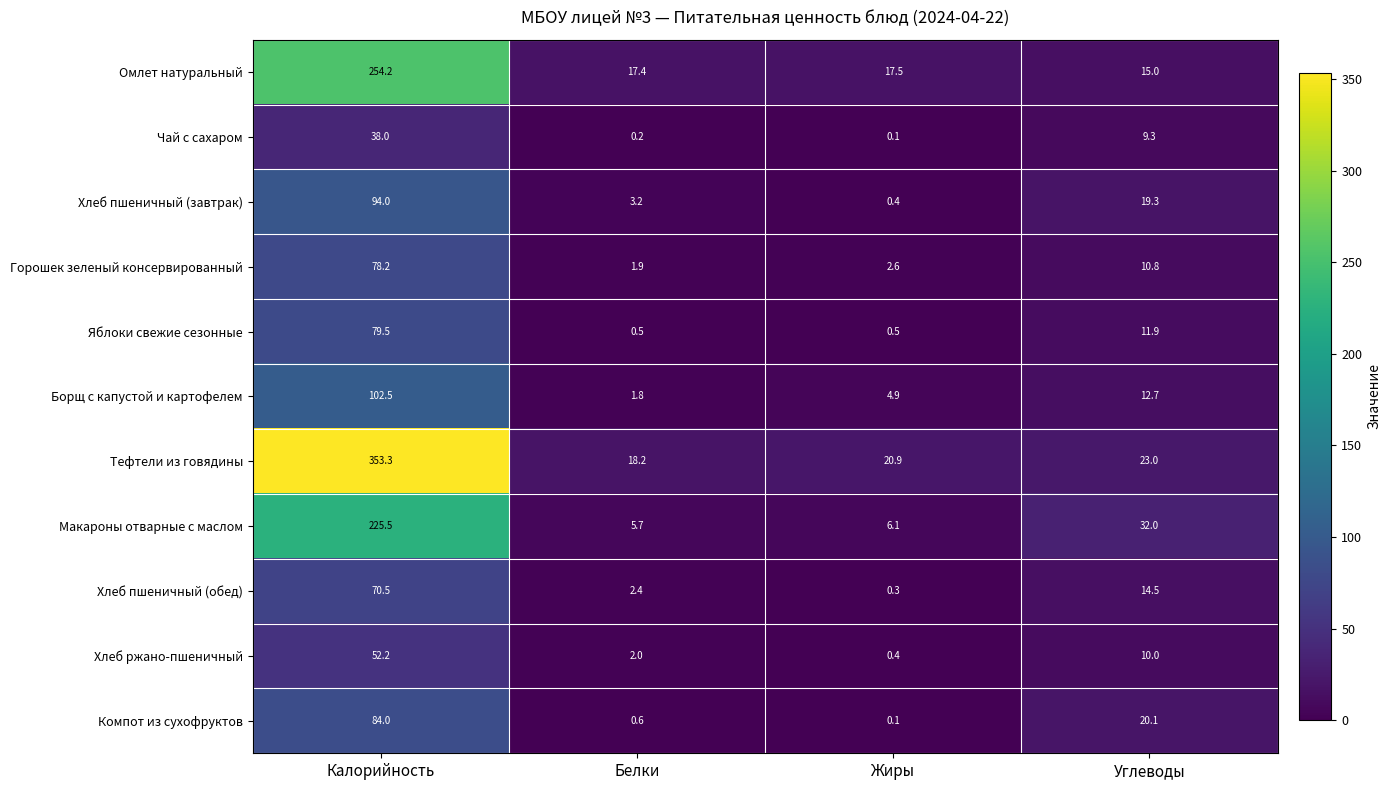

Which category has the highest value across all series?

Калорийность